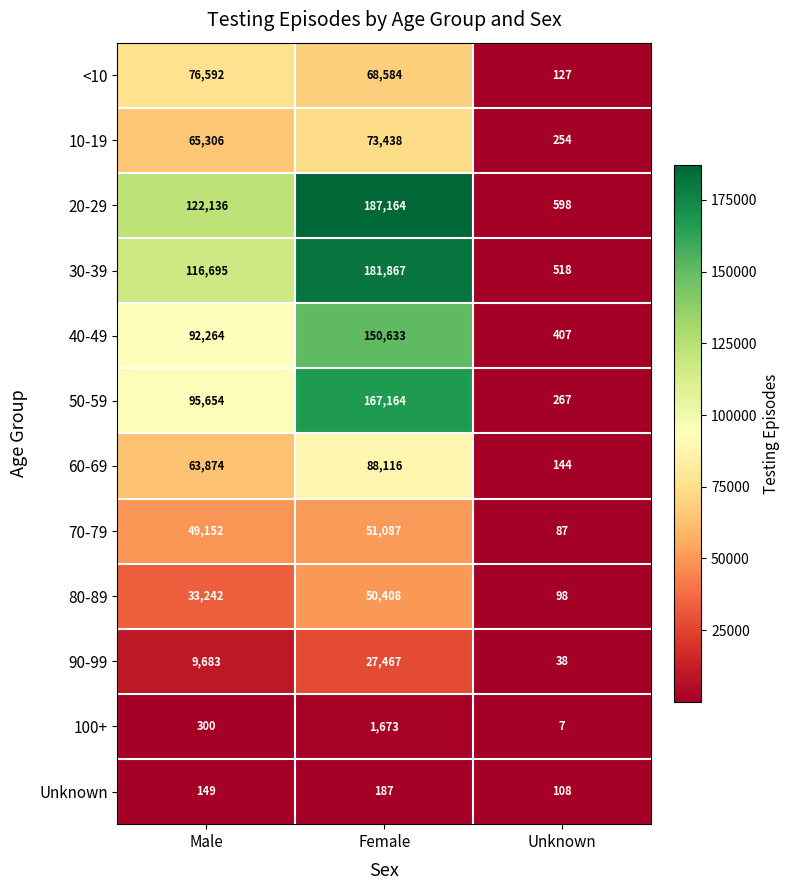

Is it true that 100+ equals 1673 at Female?

True